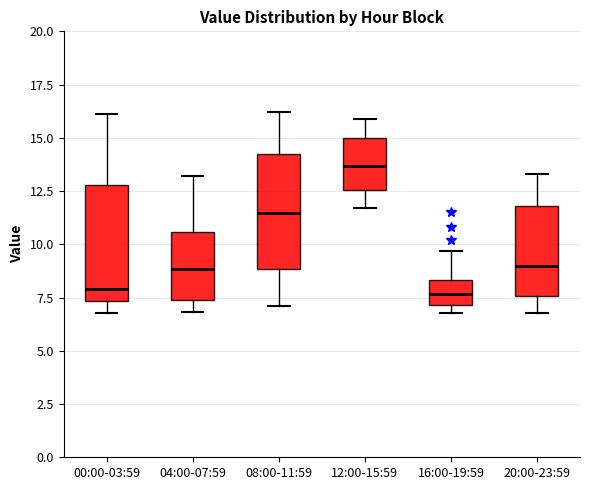

Reading left to right, transcribe this box plot: for each box, give where its median line is, the range the box spans, and where its two whiskers end, as read against the y-axis. The values are not printed on the chart, so give them approximately, as read against the axis.

00:00-03:59: median 8.0, box 7.5 to 13.0, whiskers 7.0 to 16.0
04:00-07:59: median 9.0, box 7.5 to 10.5, whiskers 7.0 to 13.0
08:00-11:59: median 11.5, box 9.0 to 14.0, whiskers 7.0 to 16.0
12:00-15:59: median 13.5, box 12.5 to 15.0, whiskers 11.5 to 16.0
16:00-19:59: median 7.5, box 7.0 to 8.5, whiskers 7.0 (just below the box's lower edge) to 9.5
20:00-23:59: median 9.0, box 7.5 to 12.0, whiskers 7.0 to 13.5